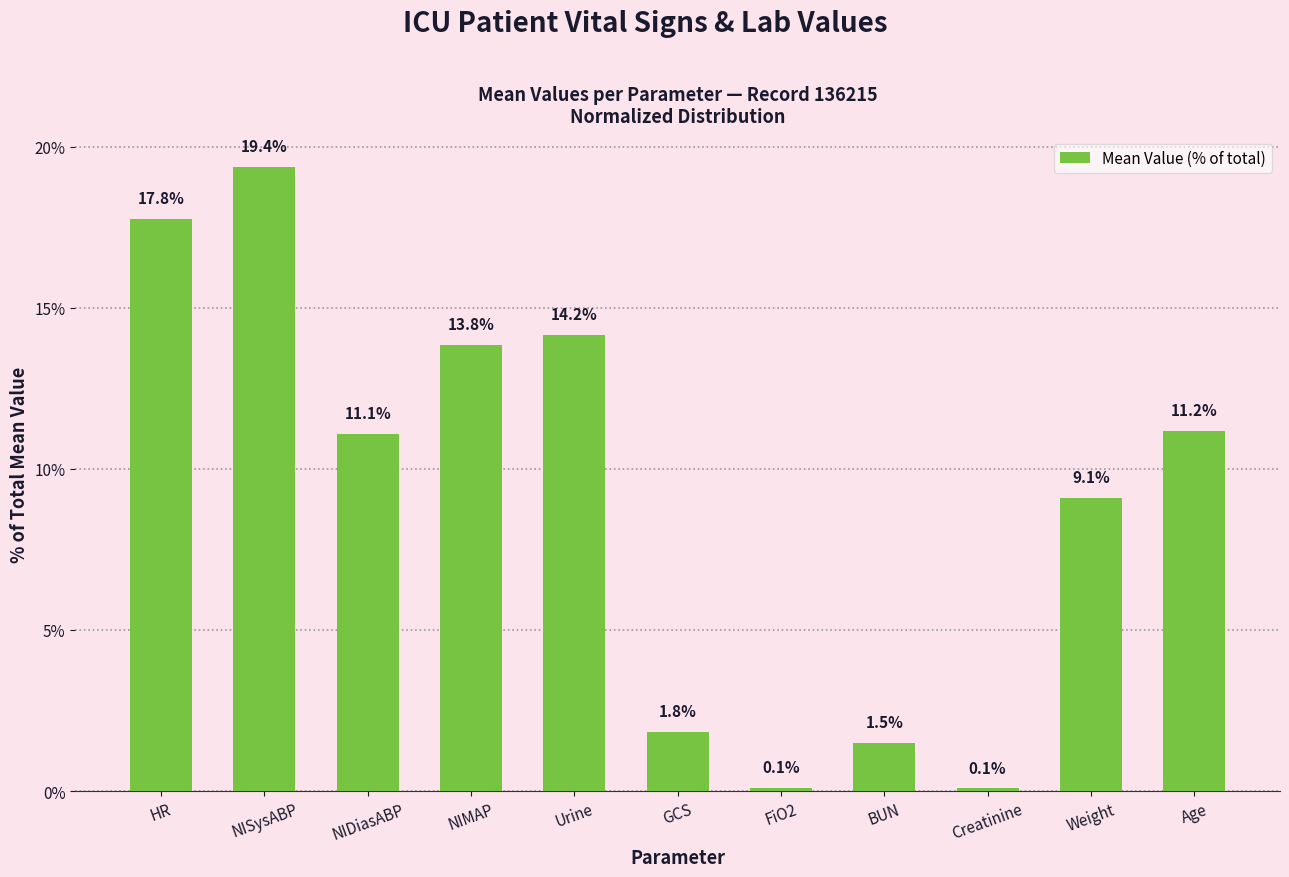

Are the bars horizontal?

No